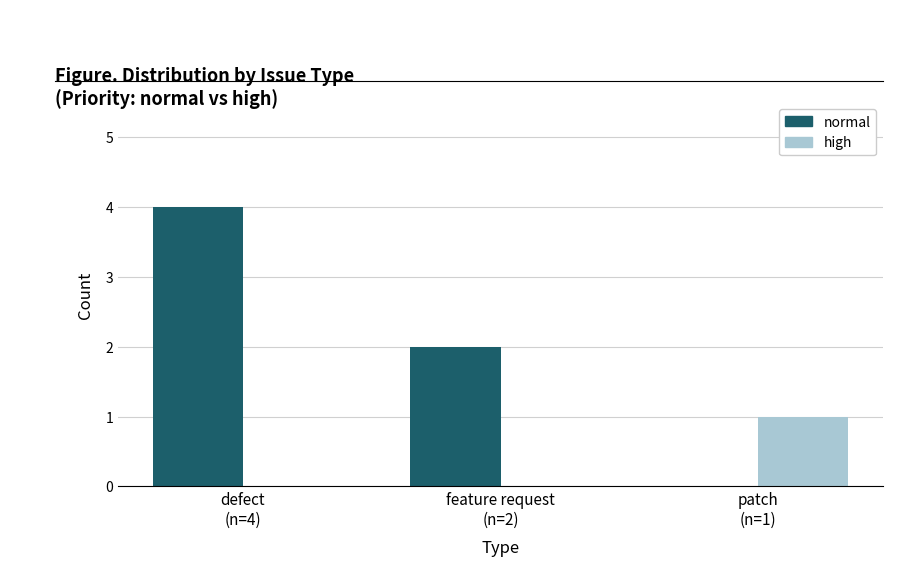

Reading left to right, list all the values displayed in this chart.

normal: defect
(n=4)=4	feature request
(n=2)=2	patch
(n=1)=0
high: defect
(n=4)=0	feature request
(n=2)=0	patch
(n=1)=1